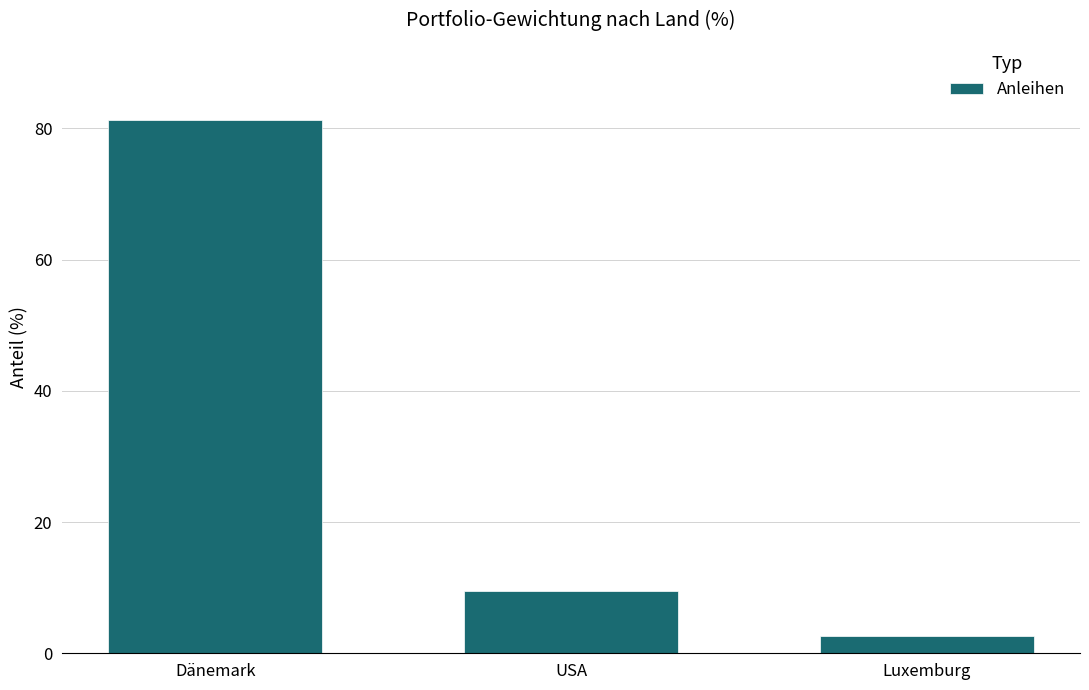

At which label does the data first exceed 9?

Dänemark